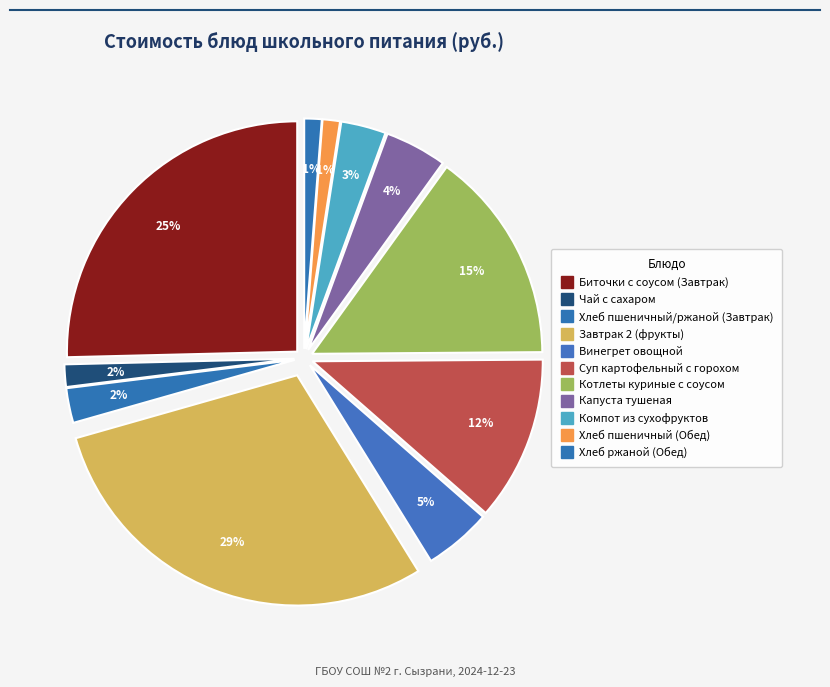

Which slice is the smallest?

Хлеб пшеничный (Обед)